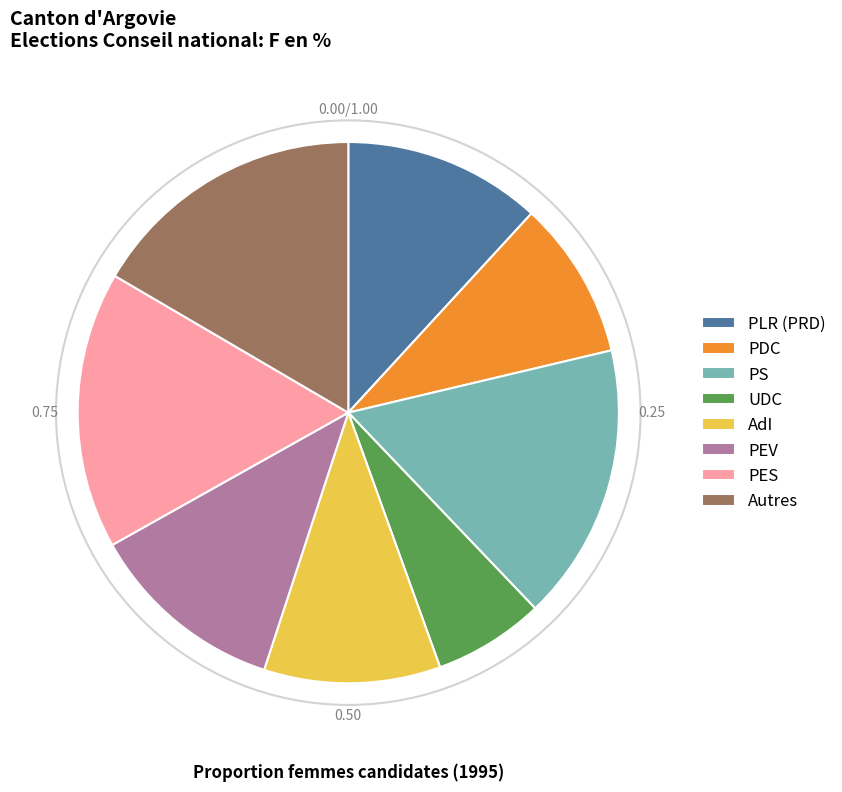

Is the sum of AdI and PDC greater than half?

No